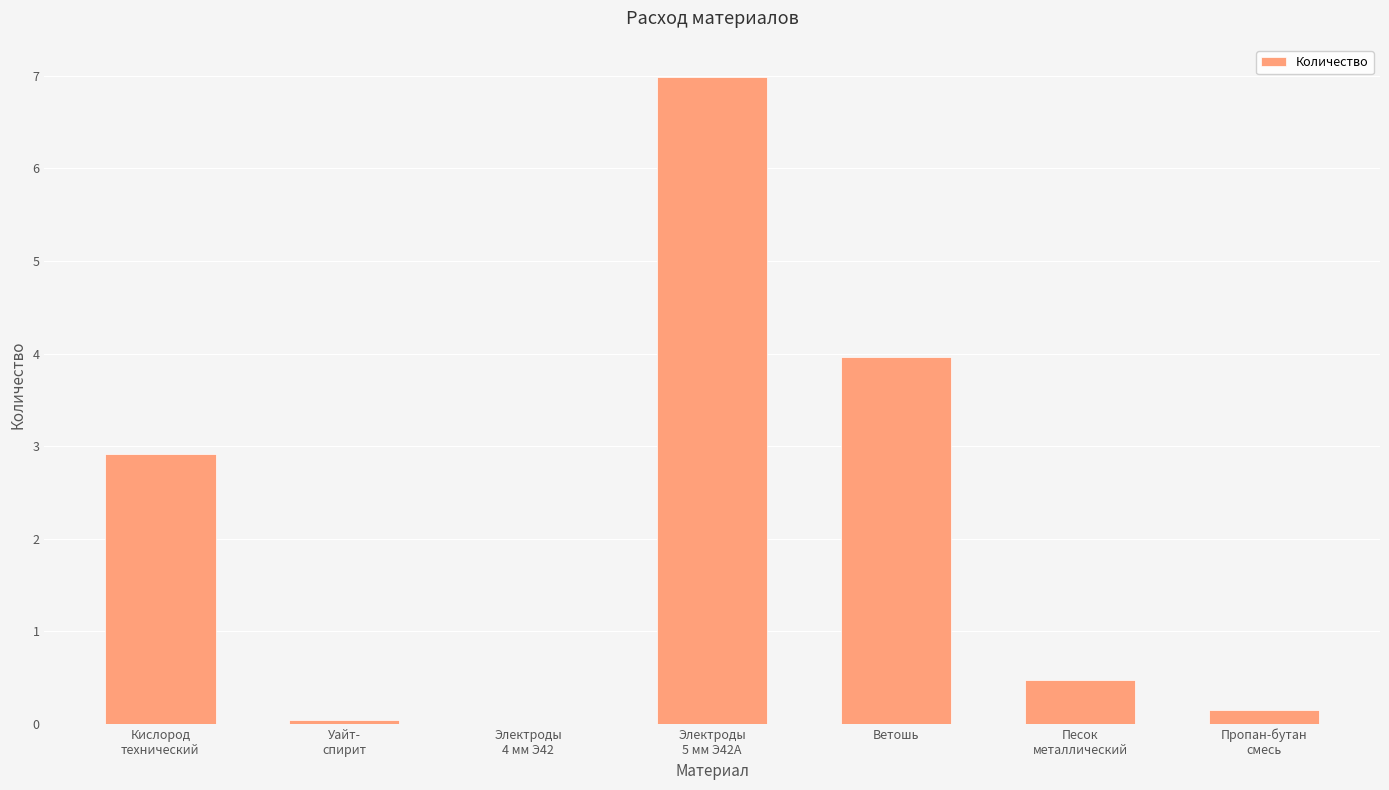

What is the sum of all values?

14.5